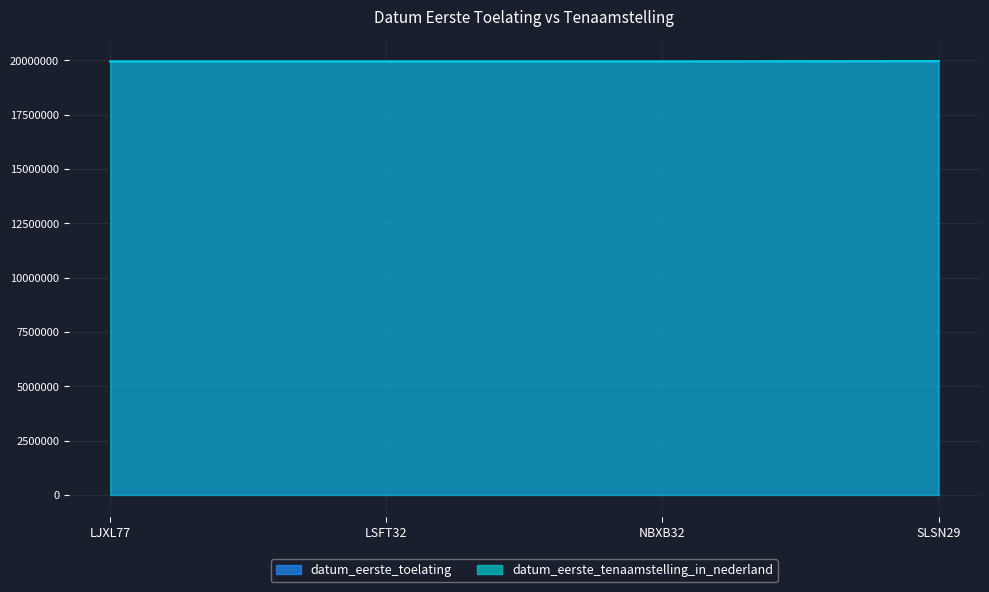

True or false: datum_eerste_tenaamstelling_in_nederland and datum_eerste_toelating cross at least once.

False